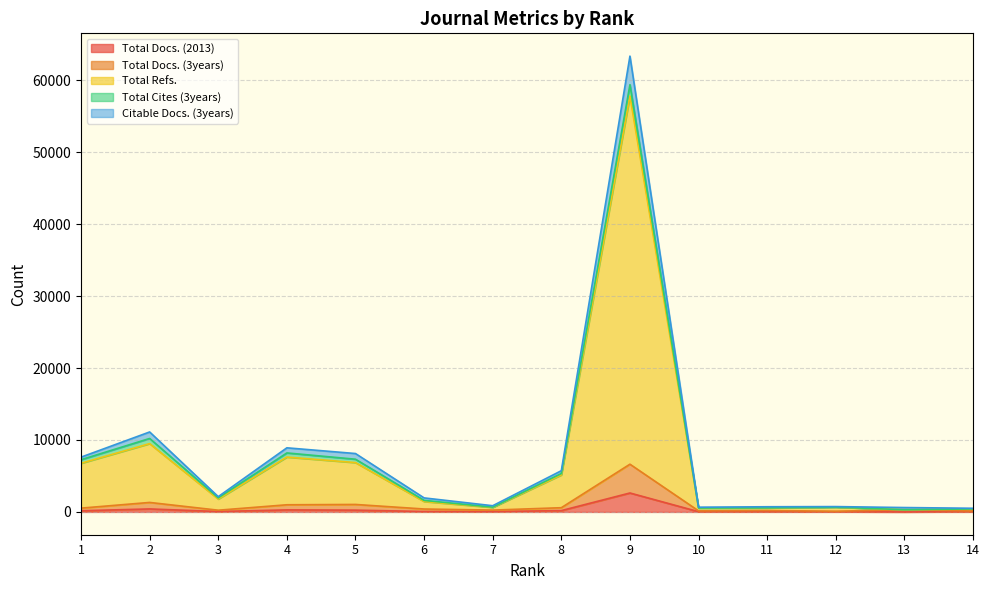

How many interior local valleys does the Total Docs. (2013) series have?

3